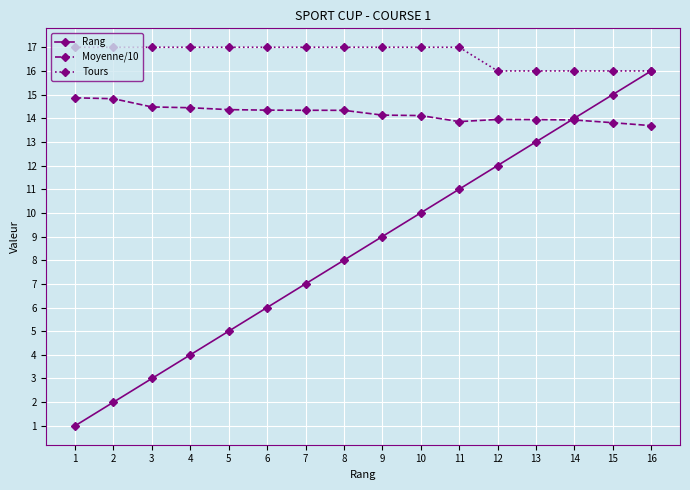

Which series has the widest spread of values?

Rang